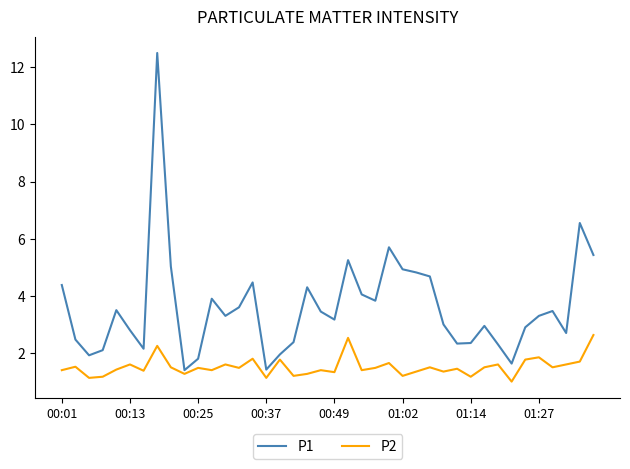

Which series has the largest total across all categories?

P1